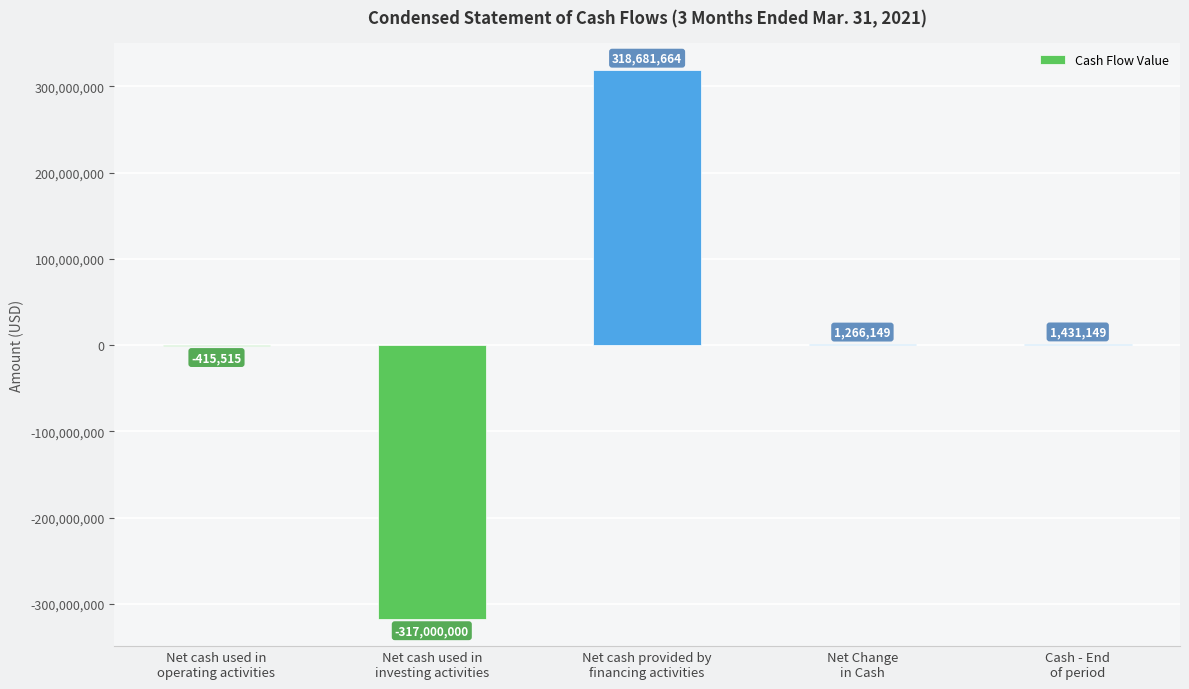

Reading left to right, what are all the values shown in this chart?

Net cash used in
operating activities=-415515	Net cash used in
investing activities=-317000000	Net cash provided by
financing activities=318681664	Net Change
in Cash=1266149	Cash - End
of period=1431149